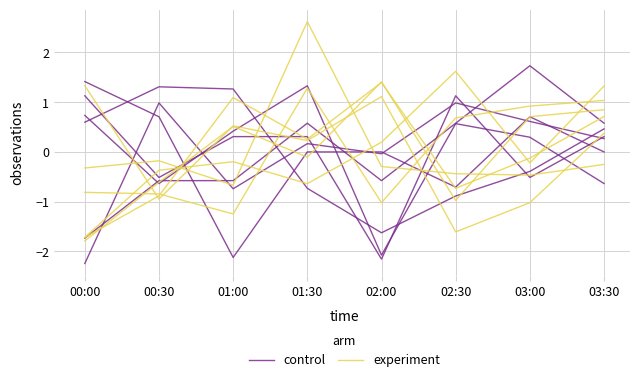

True or false: experiment has a value of -1.1 at 02:30.

False